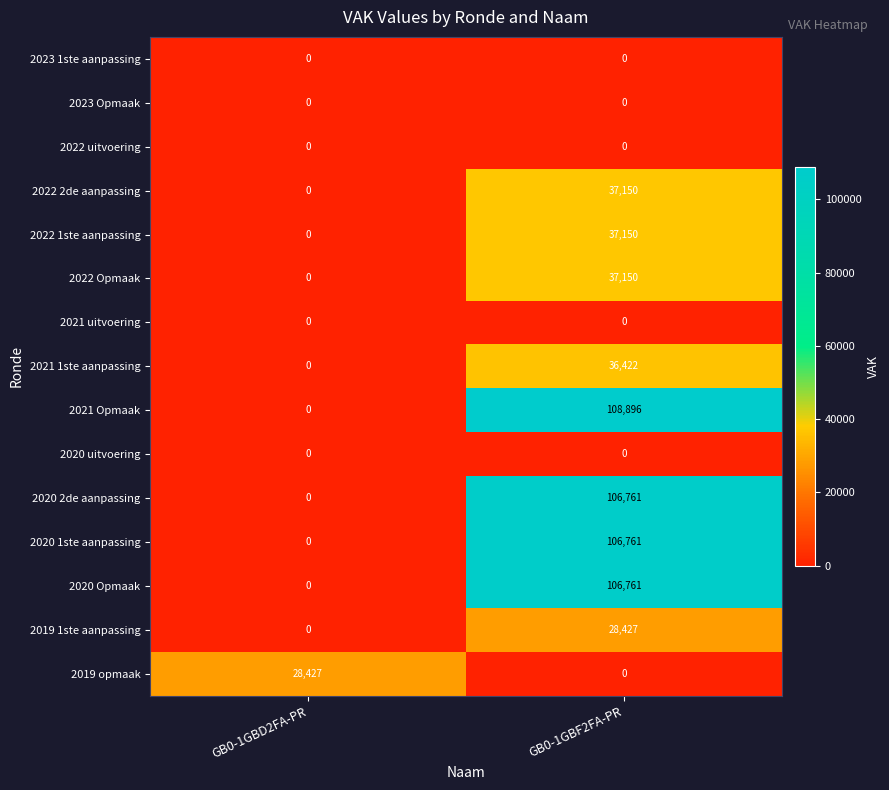

What is the spread (max minus min) of values at GB0-1GBD2FA-PR?

28427